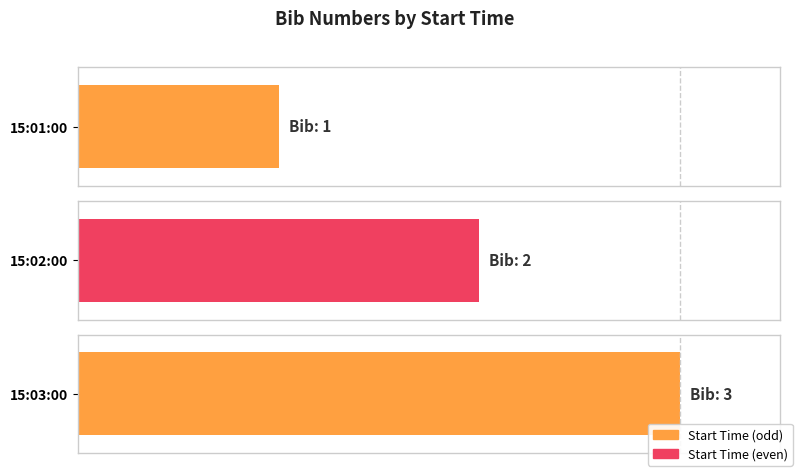

Where is the data nearest to the value 2?

15:02:00